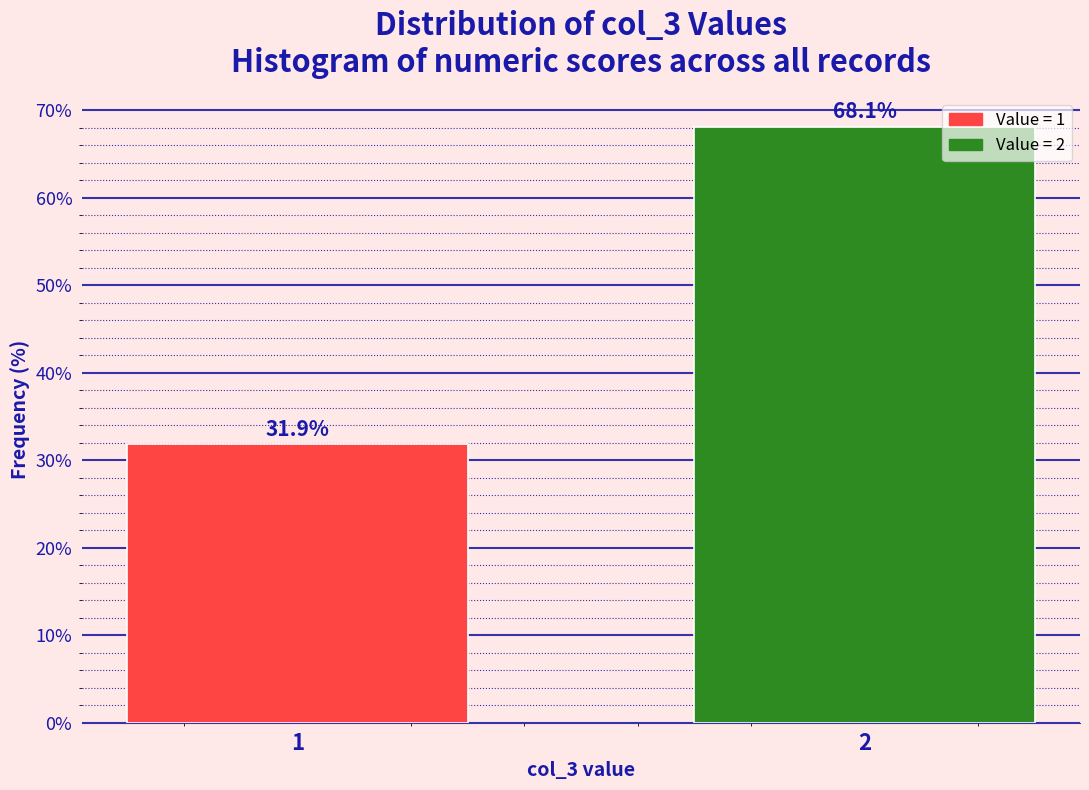

Reading left to right, what are all the values shown in this chart?

1=31.9	2=68.1